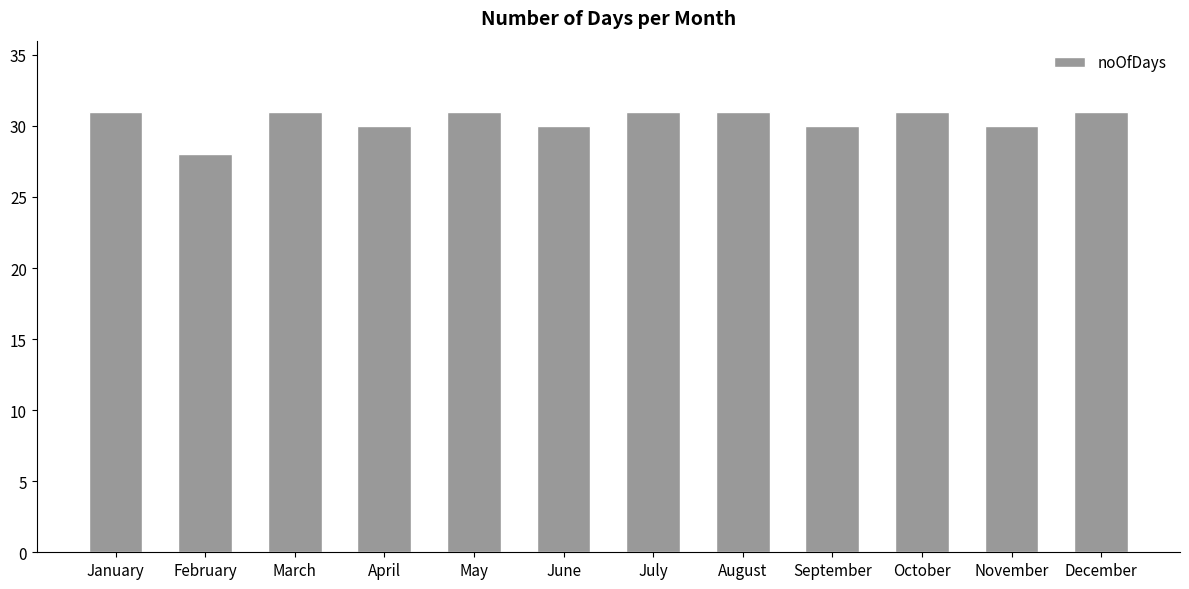

How many data points does each series have?

12